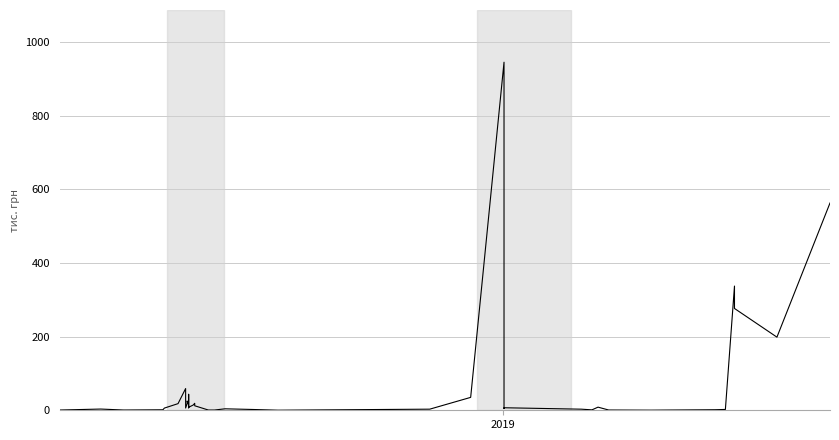

How many series are shown in this chart?

1